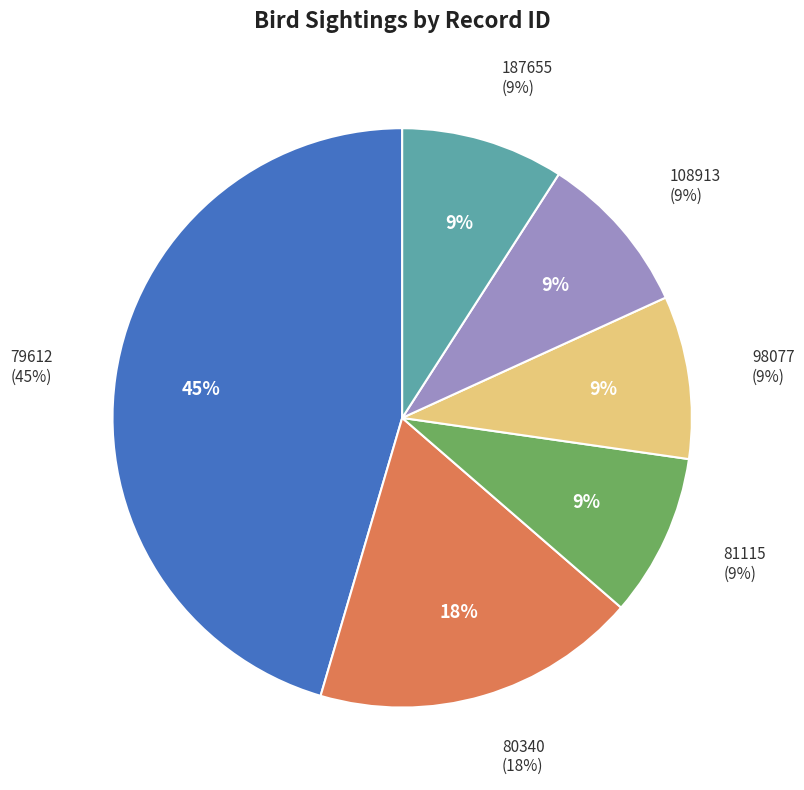

Is it true that 108913 is 1% of the pie?

False